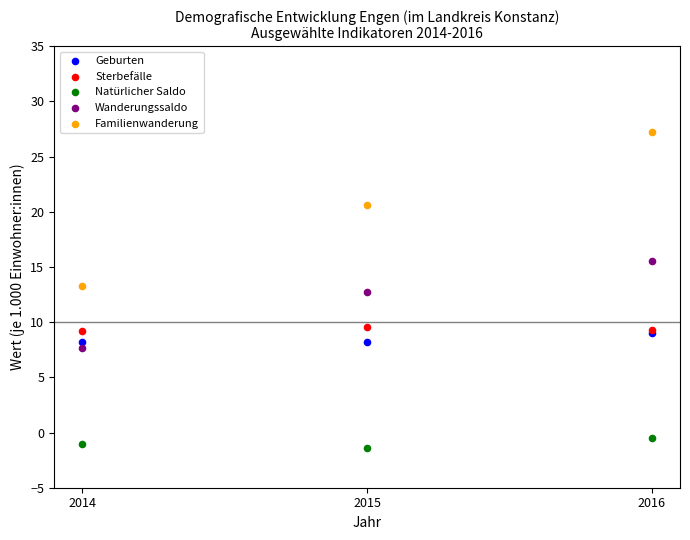

Across all series, what Y value is closest to 12?

12.7